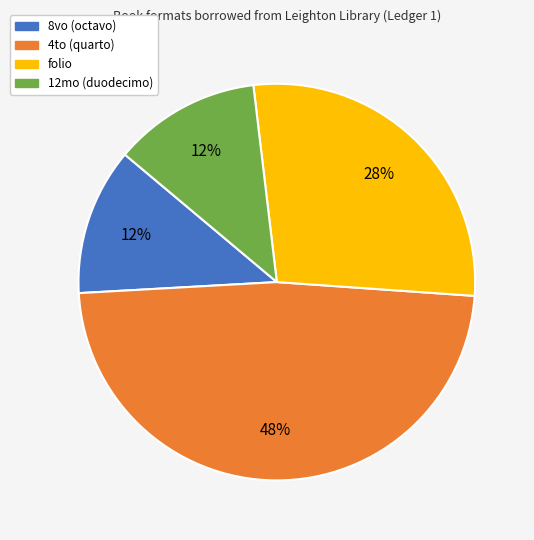

The 4to (quarto) slice represents 58% of the pie. True or false?

False